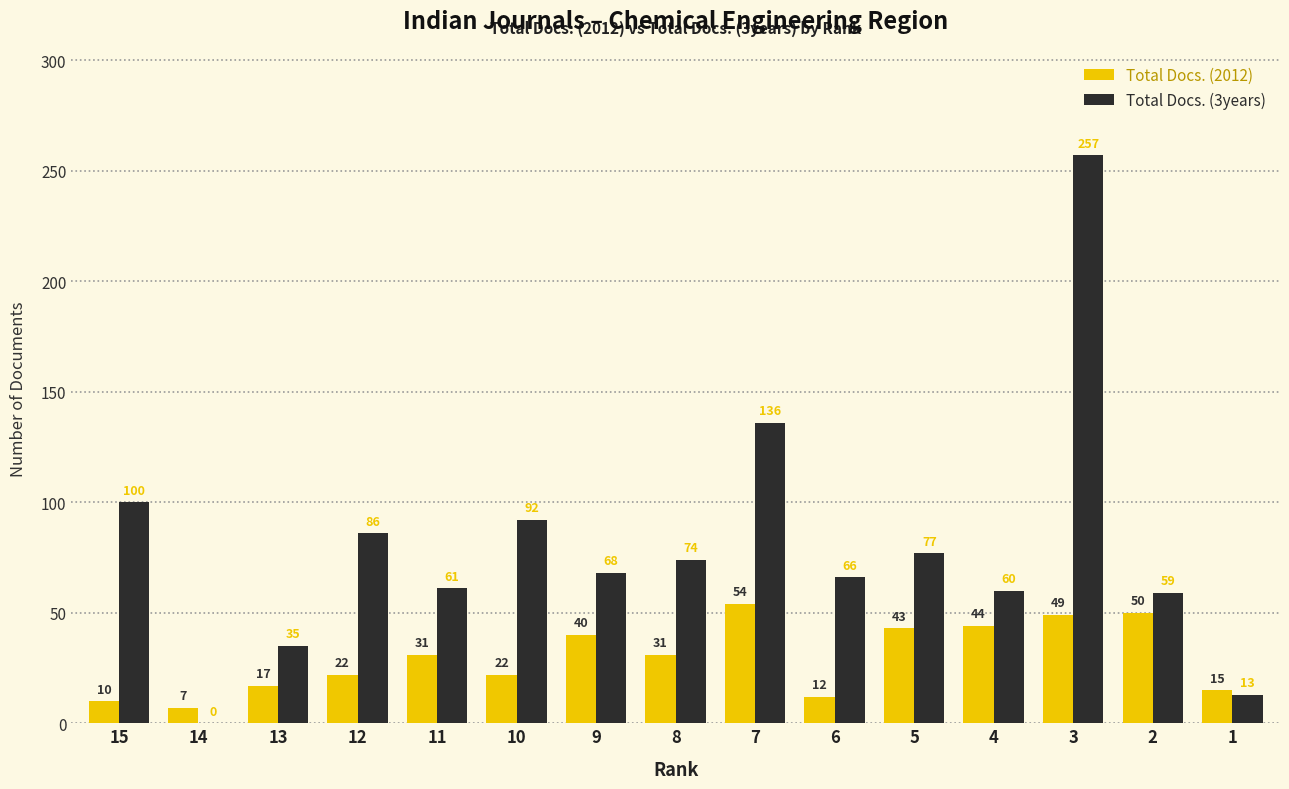

Does the chart contain stacked bars?

No